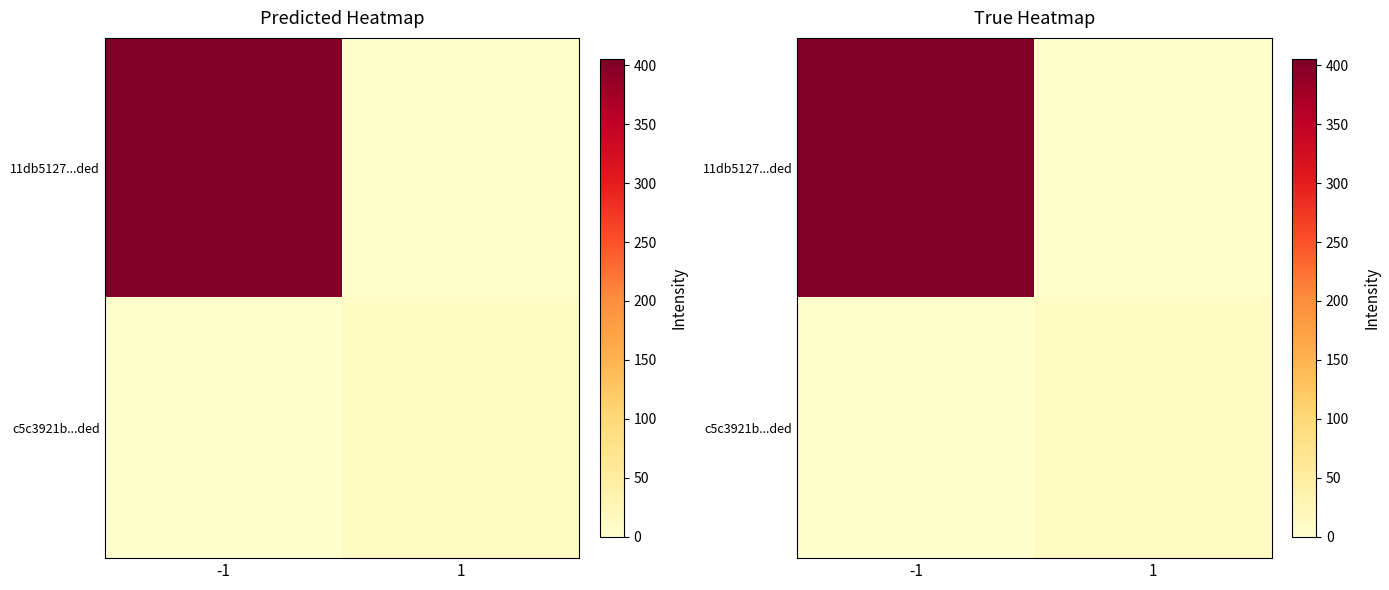

At which label does c5c3921b...ded reach its minimum?

-1